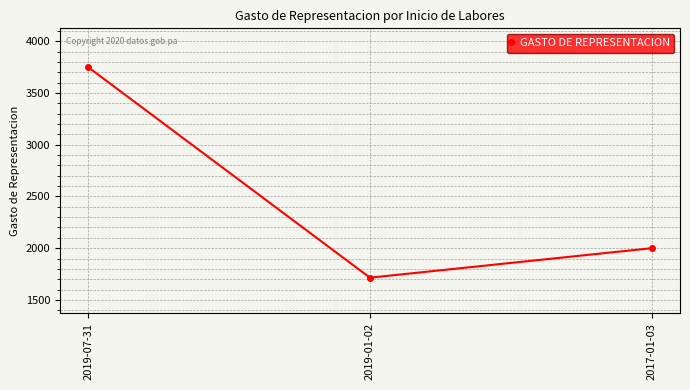

Reading right to left, transcribe all the data shown in this chart.

2017-01-03=2000	2019-01-02=1715	2019-07-31=3750